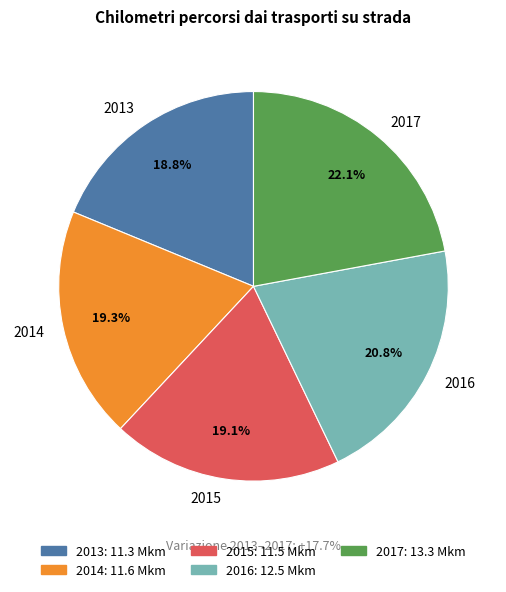

Is there any slice that represents more than half of the pie?

No